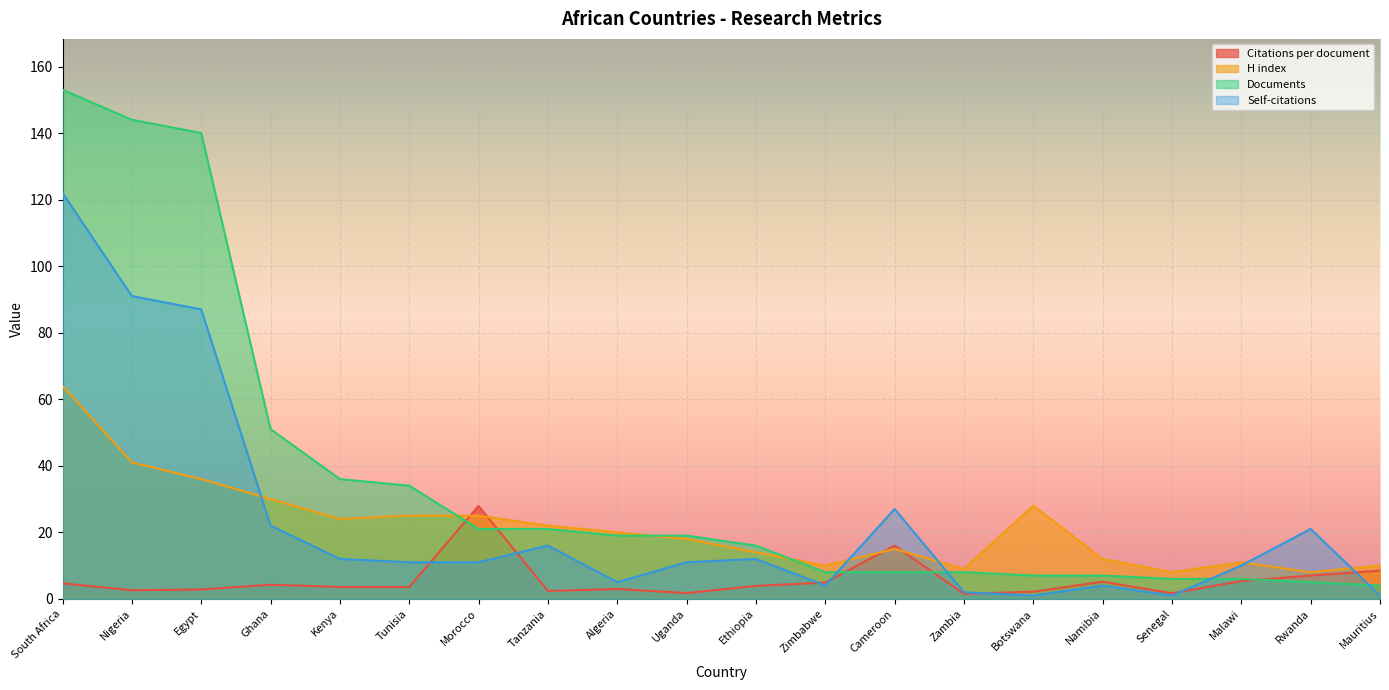

True or false: H index has a value of 44.3 at Tunisia.

False